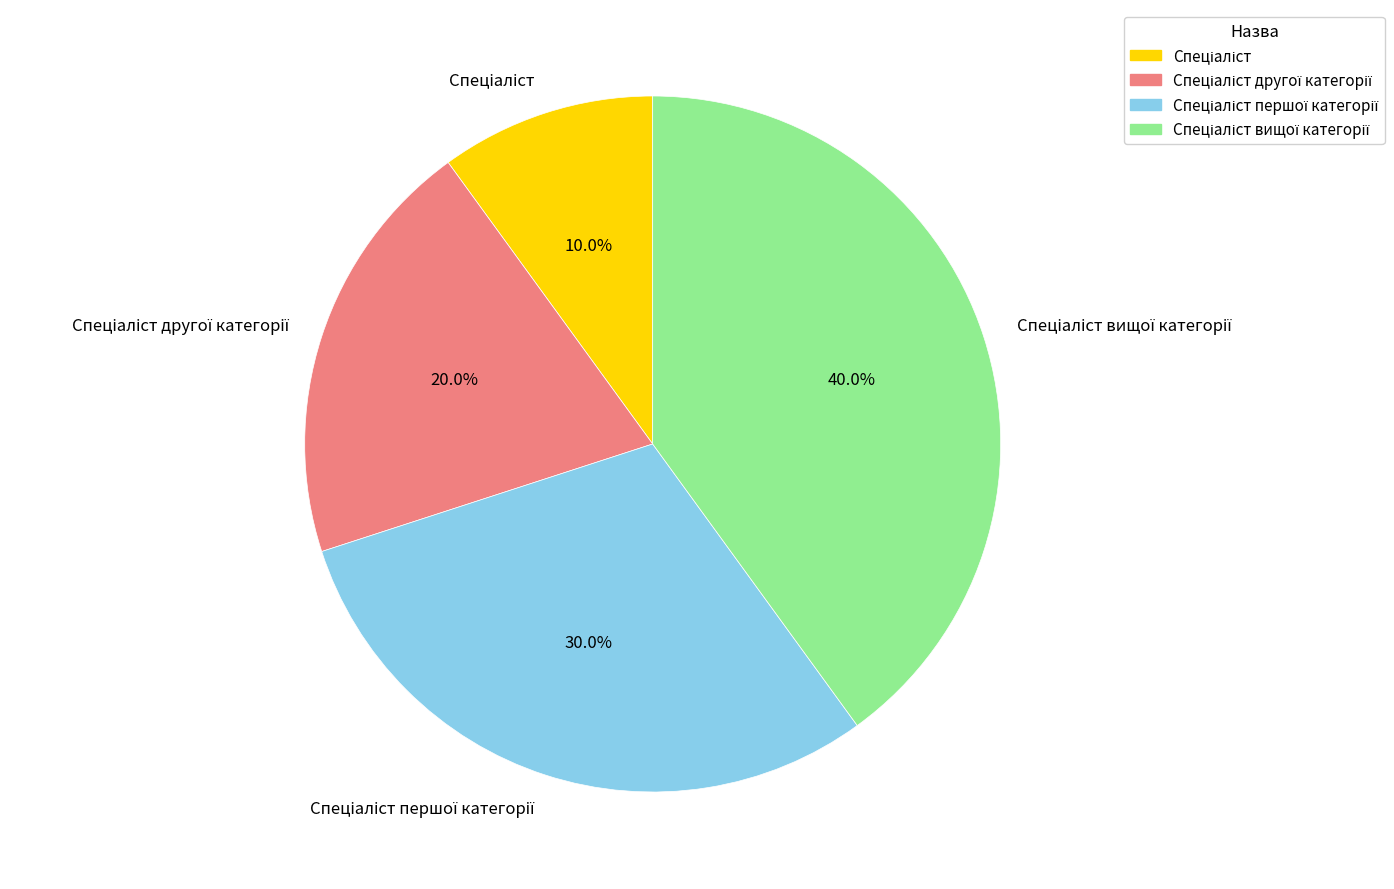

Rank the categories by value from lowest to highest.

Спеціаліст, Спеціаліст другої категорії, Спеціаліст першої категорії, Спеціаліст вищої категорії